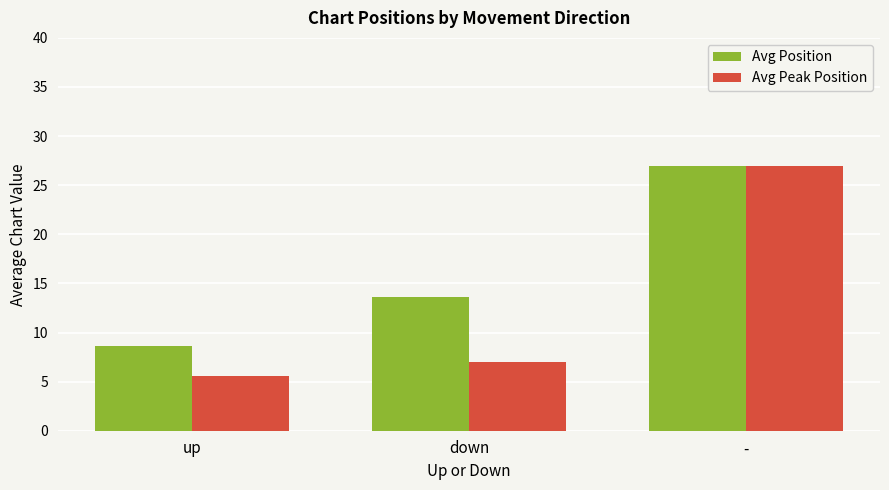

What is the difference between the Avg Peak Position values at up and down?

1.4